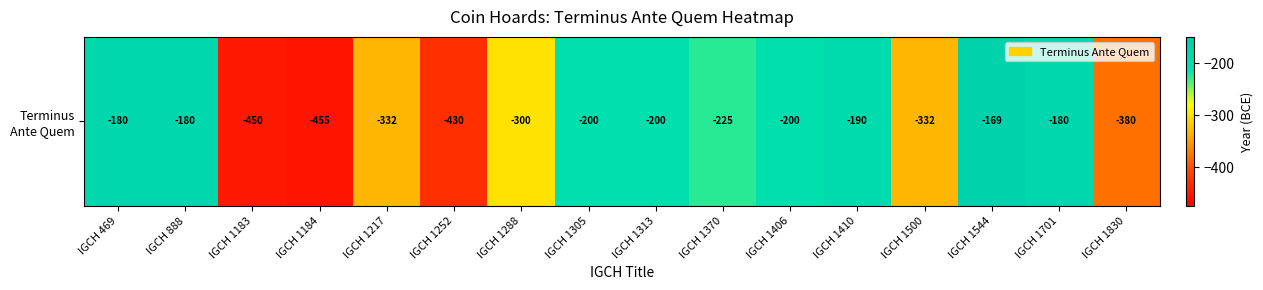

Between IGCH 1500 and IGCH 1830, which is larger?

IGCH 1500